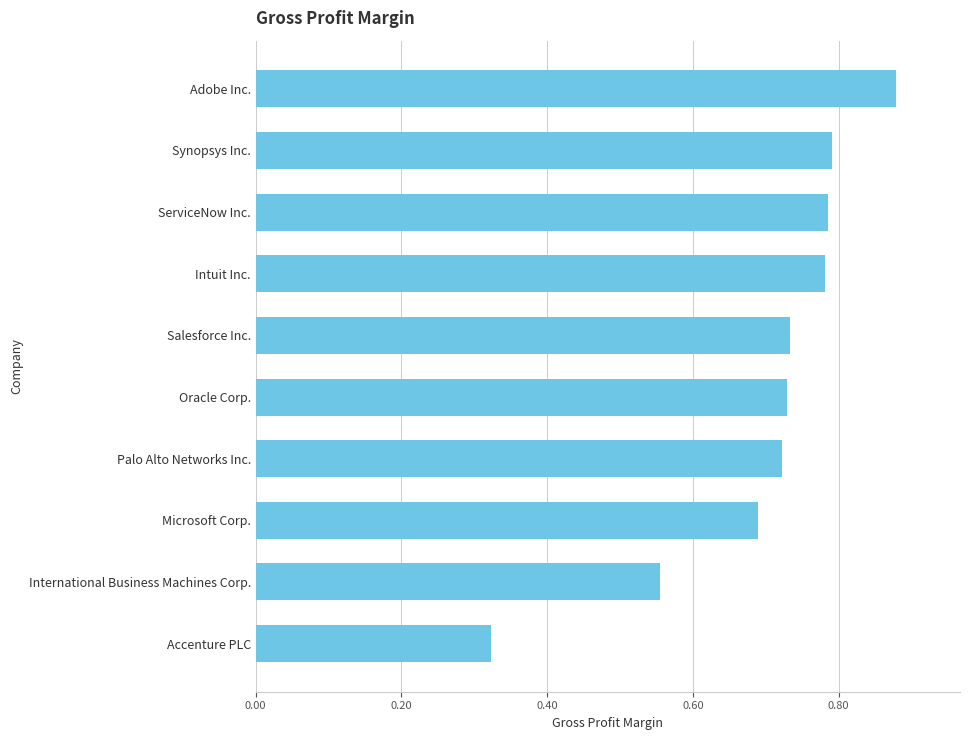

What is the sum of all values?

7.0